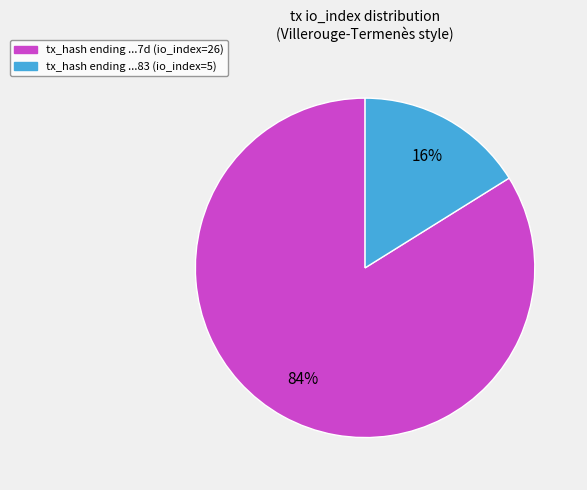

What percentage is the tx_hash ending ...83 (io_index=5) slice, to the nearest percent?

16%